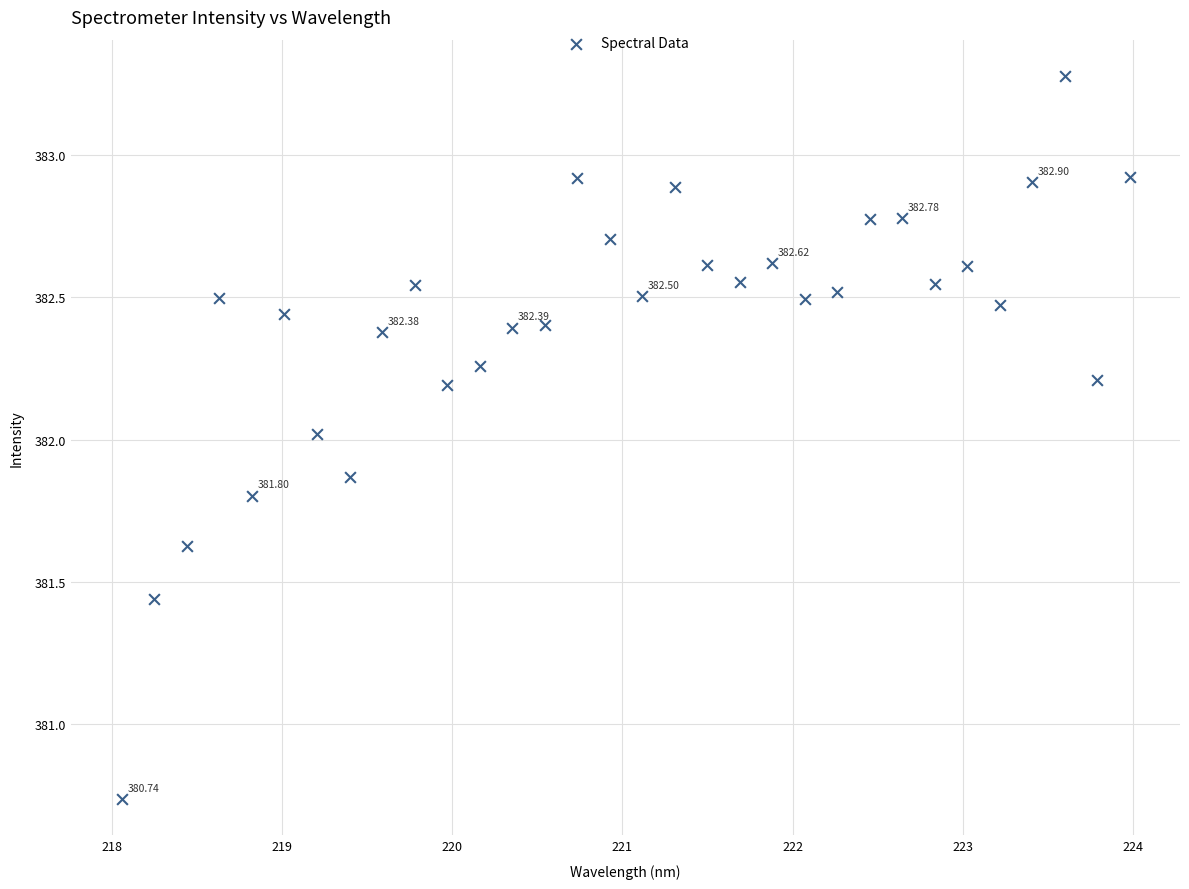

What is the range of X values (max minus min)?

5.9